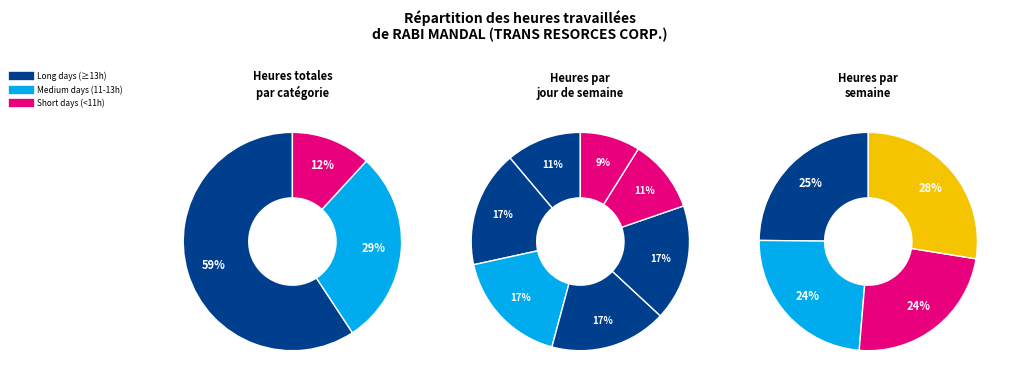

Is it true that 31-Sun is 9% of the pie?

False